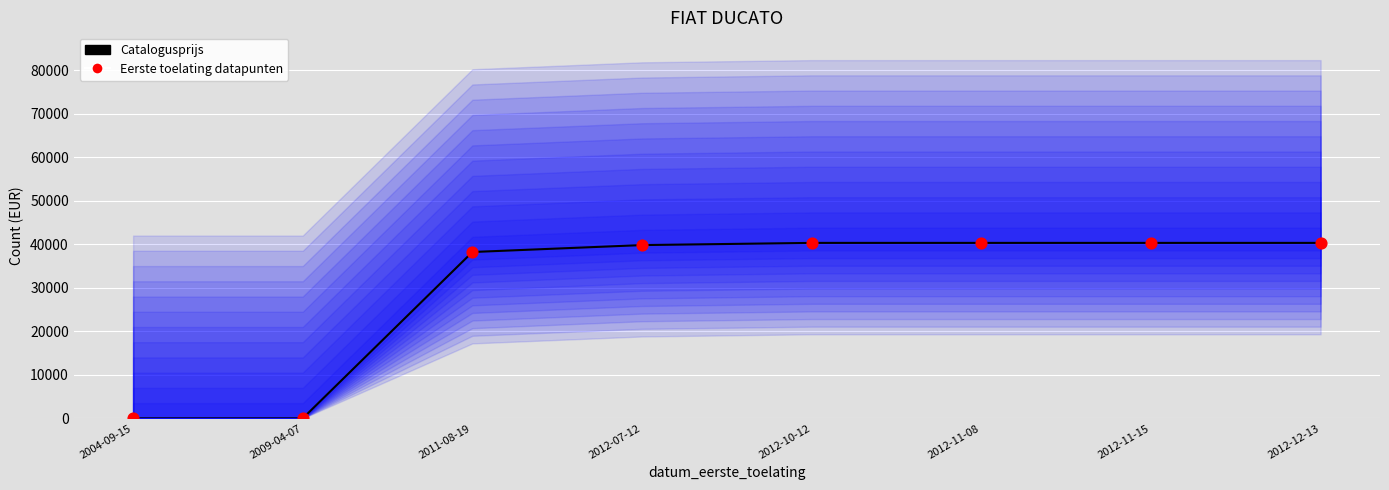

Which series reaches the minimum Y coordinate?

Catalogusprijs